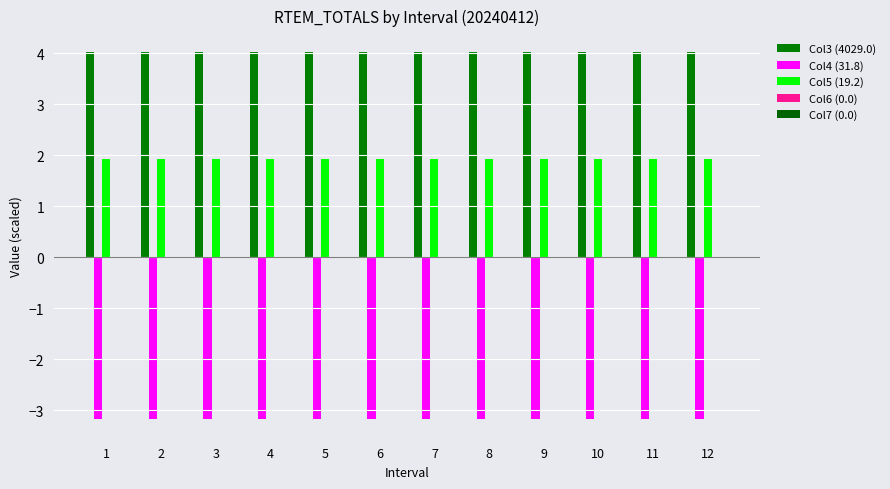

The value of Col4 (31.8) at 3 is -0.6. True or false?

False